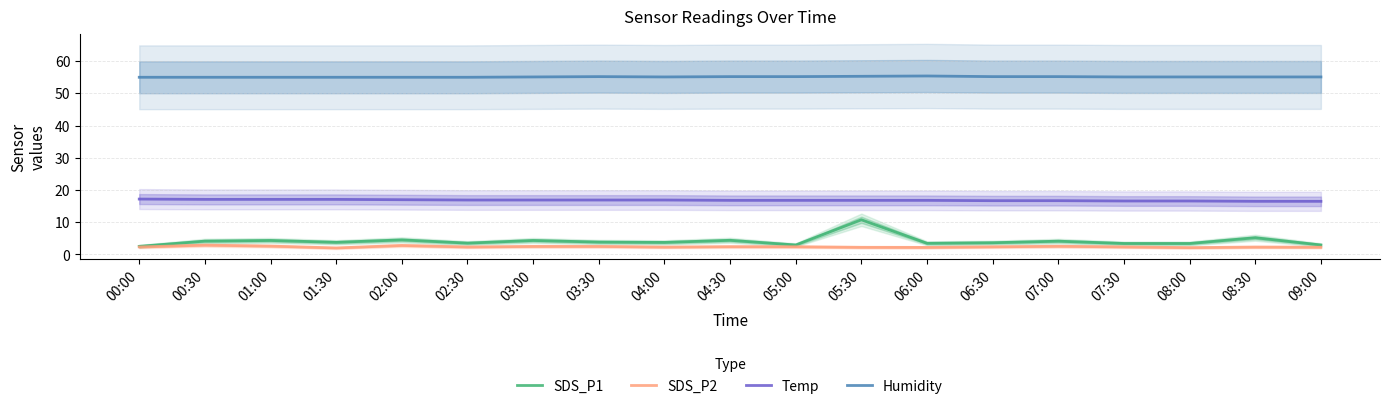

What is the label of the 2nd point from the right?

08:30